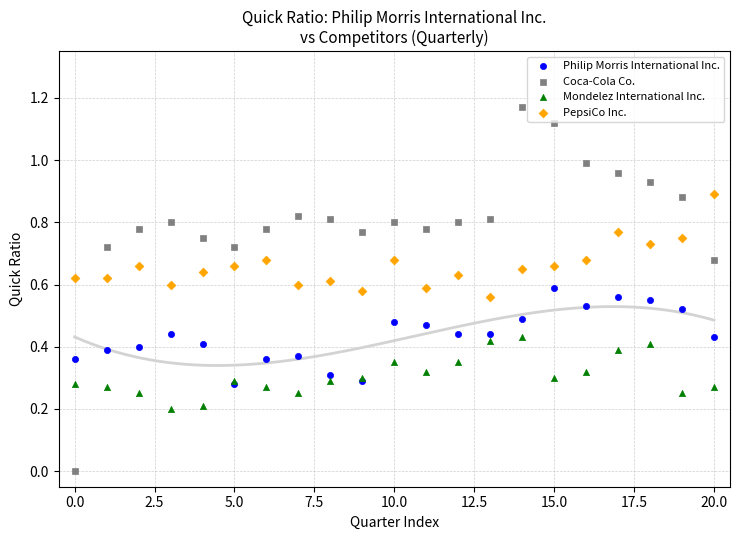

What are all the series names shown in the legend?

Philip Morris International Inc., Coca-Cola Co., Mondelez International Inc., PepsiCo Inc.